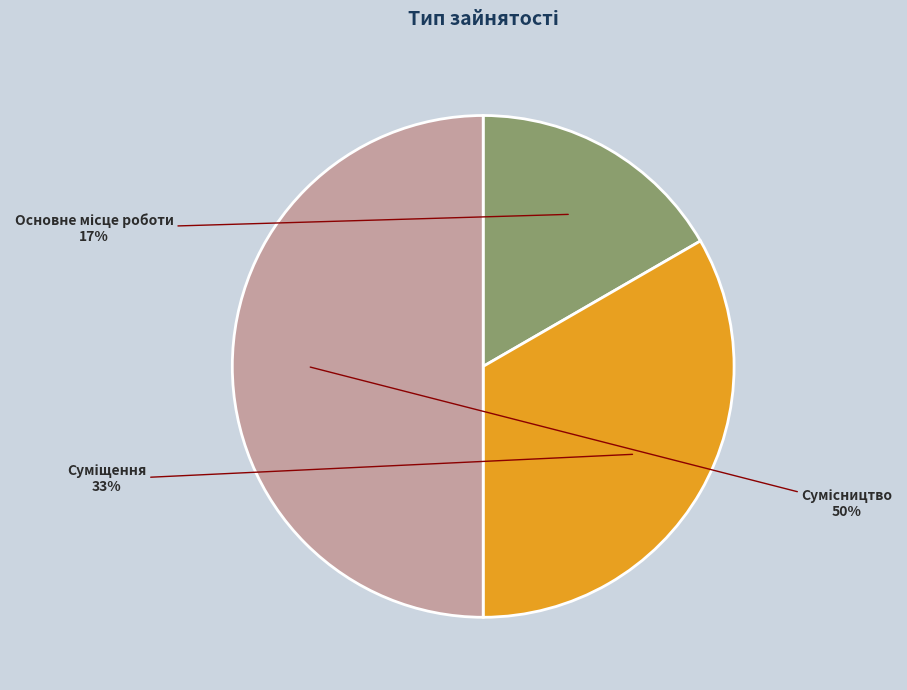

Rank the categories by value from lowest to highest.

Основне місце роботи, Суміщення, Сумісництво